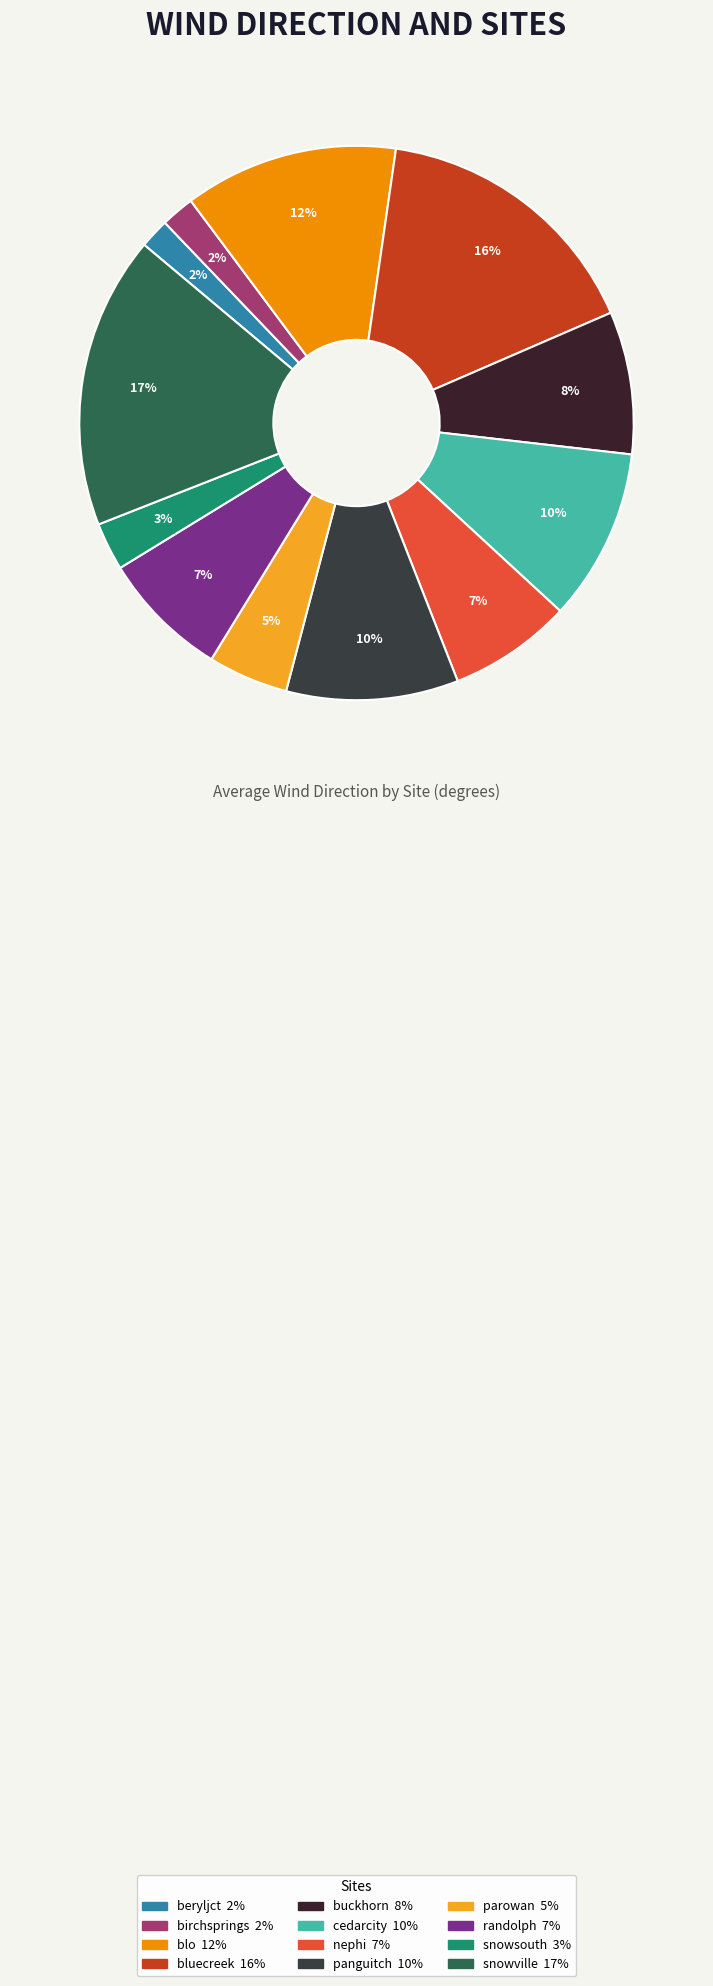

What portion of the pie excludes snowville?

82.9%